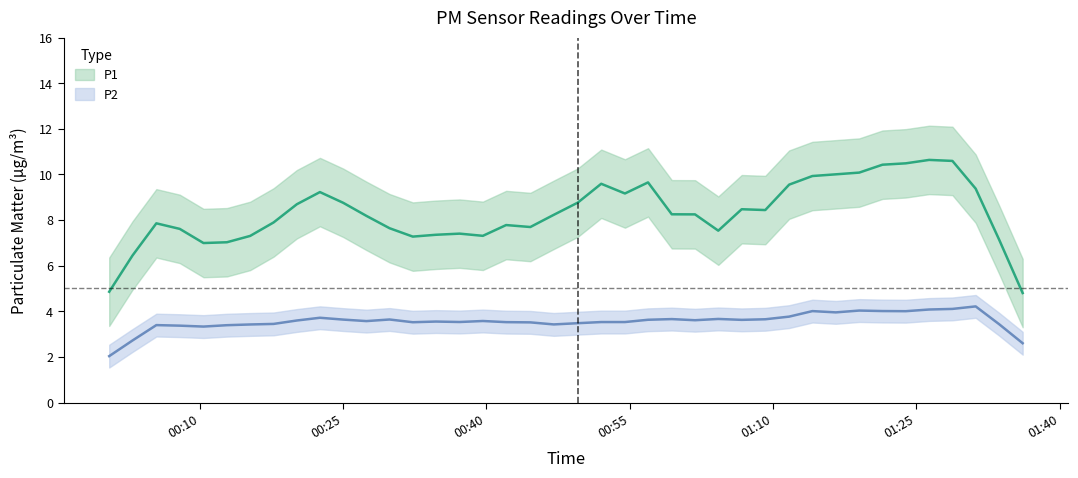

Rank the series by their maximum value, from lowest to highest.

P2, P1